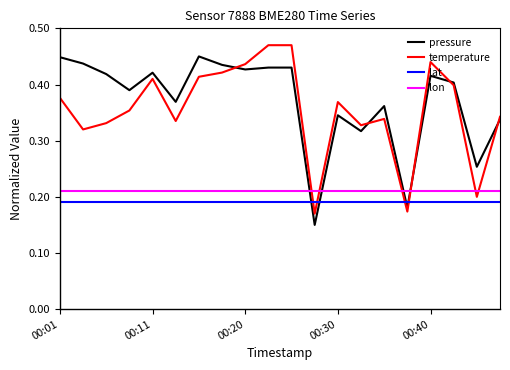

How many intersections are there between pressure and lon?

4